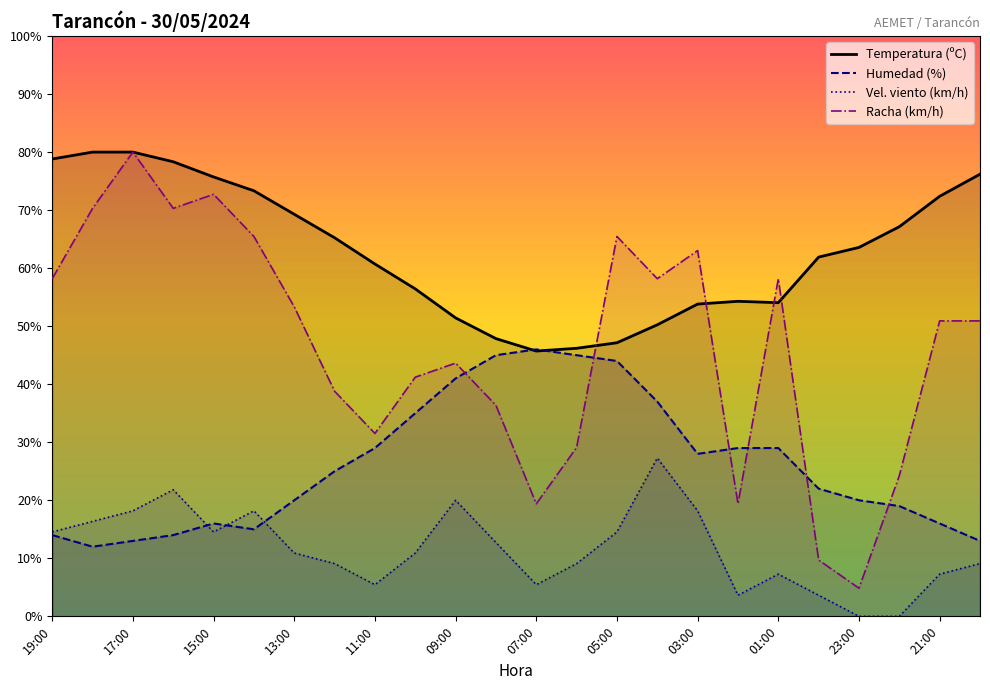

Between 13:00 and 06:00, which series saw the biggest shift?

Humedad (%)